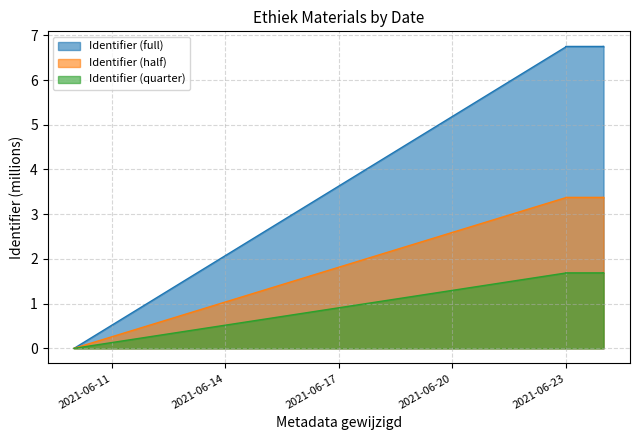

What is the sum of the values at 2021-06-23 and 2021-06-10?

6.7